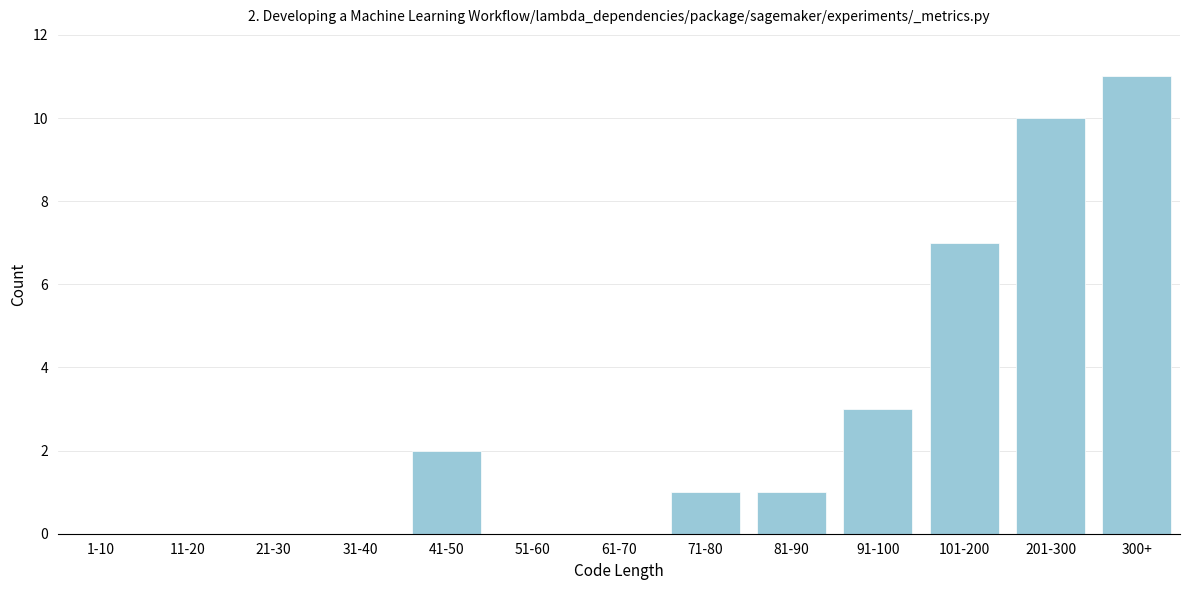

Reading left to right, list all the values displayed in this chart.

1-10=0	11-20=0	21-30=0	31-40=0	41-50=2	51-60=0	61-70=0	71-80=1	81-90=1	91-100=3	101-200=7	201-300=10	300+=11